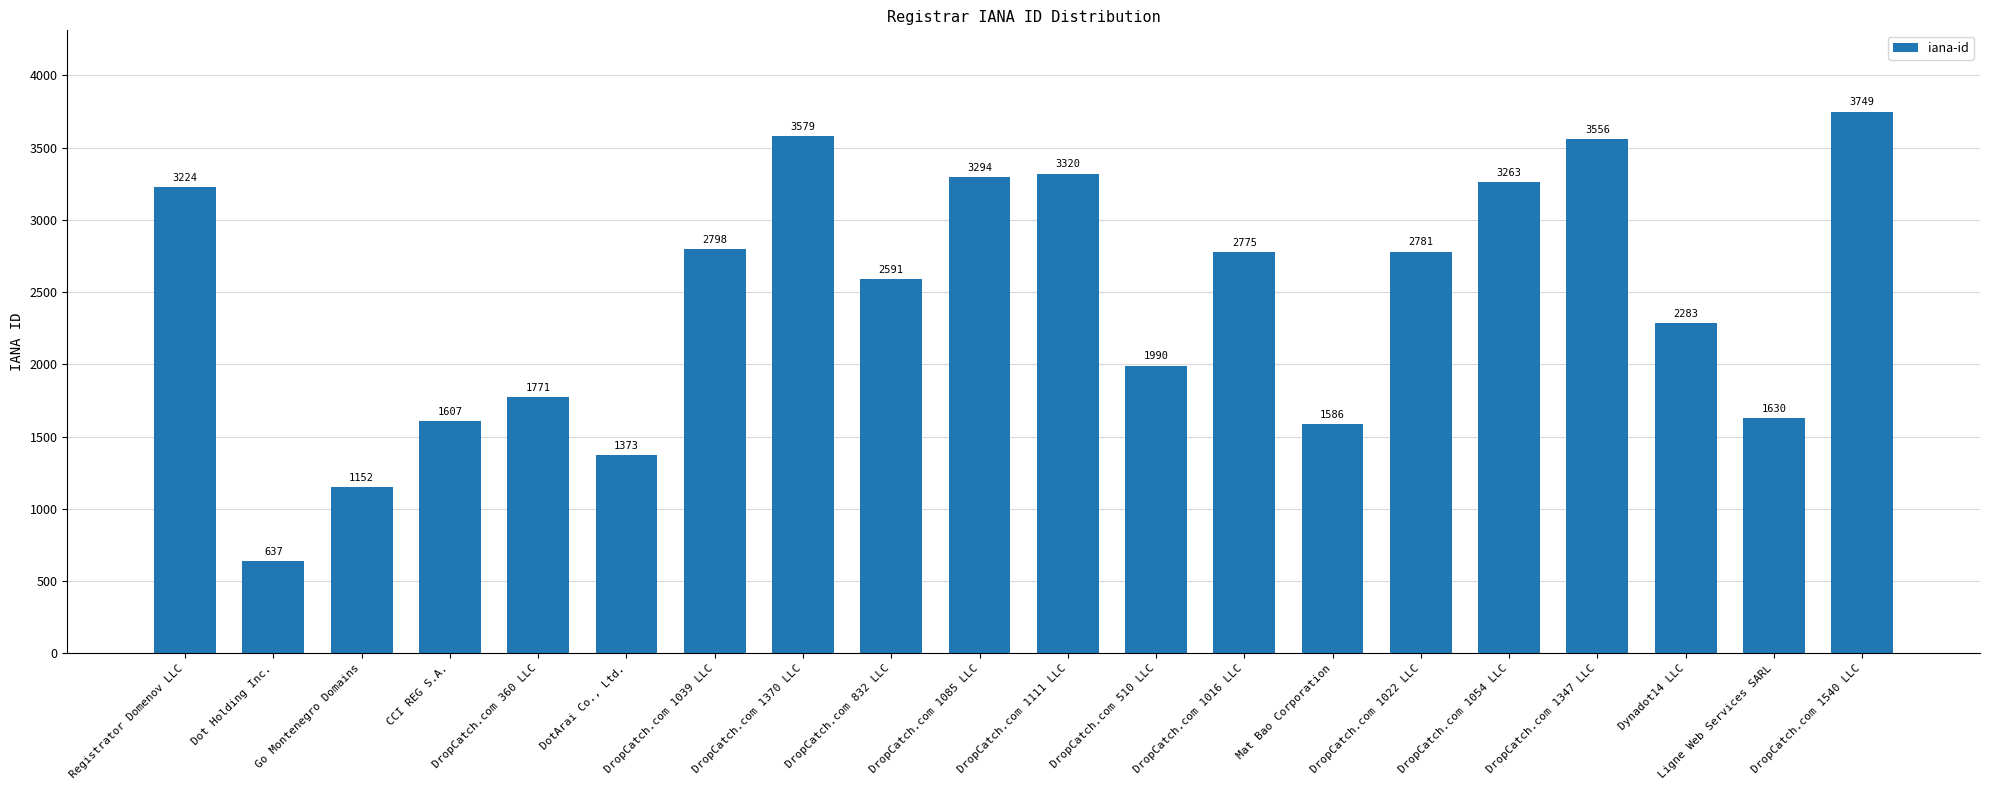

Which label corresponds to the largest value in the chart?

DropCatch.com 1540 LLC